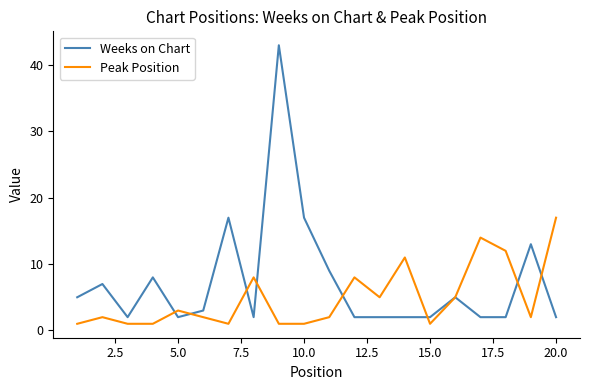

Which series has the largest total across all categories?

Weeks on Chart